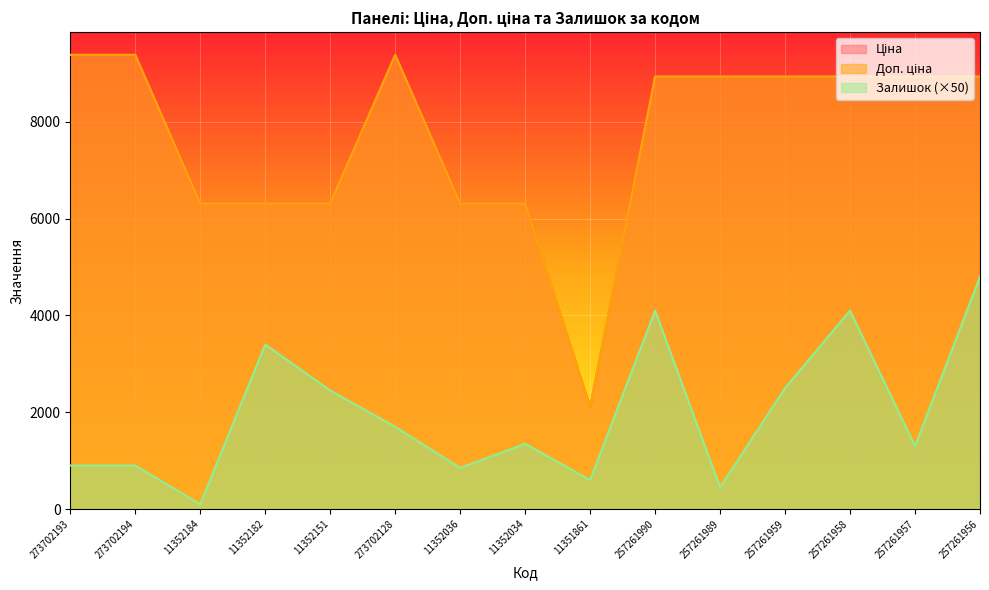

What is the difference between the maximum and minimum values in the Доп. ціна series?

7276.0